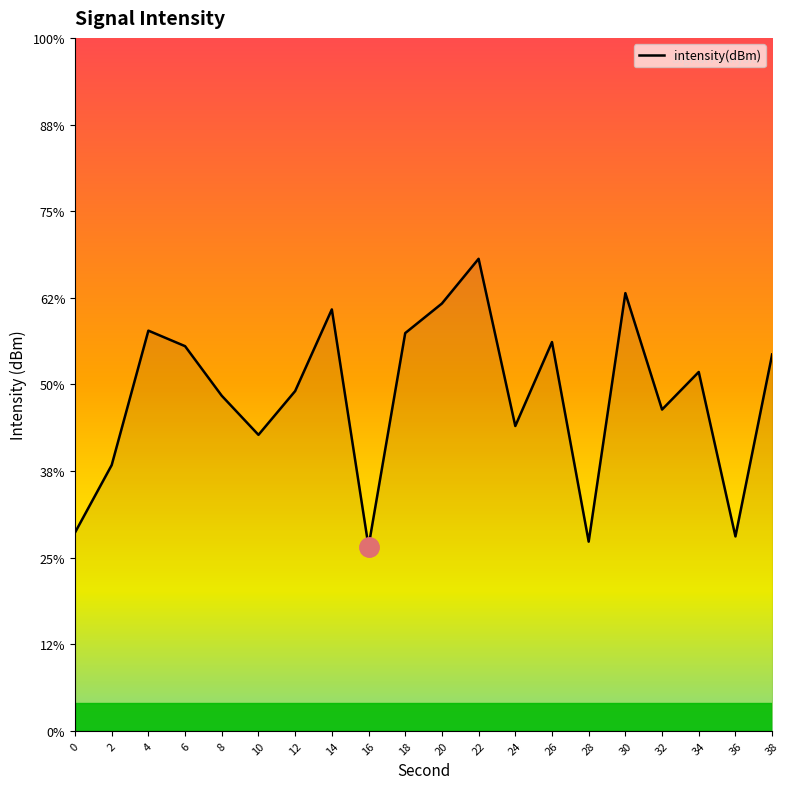

How many interior local valleys (lower than both neighbors) does the data have?

6